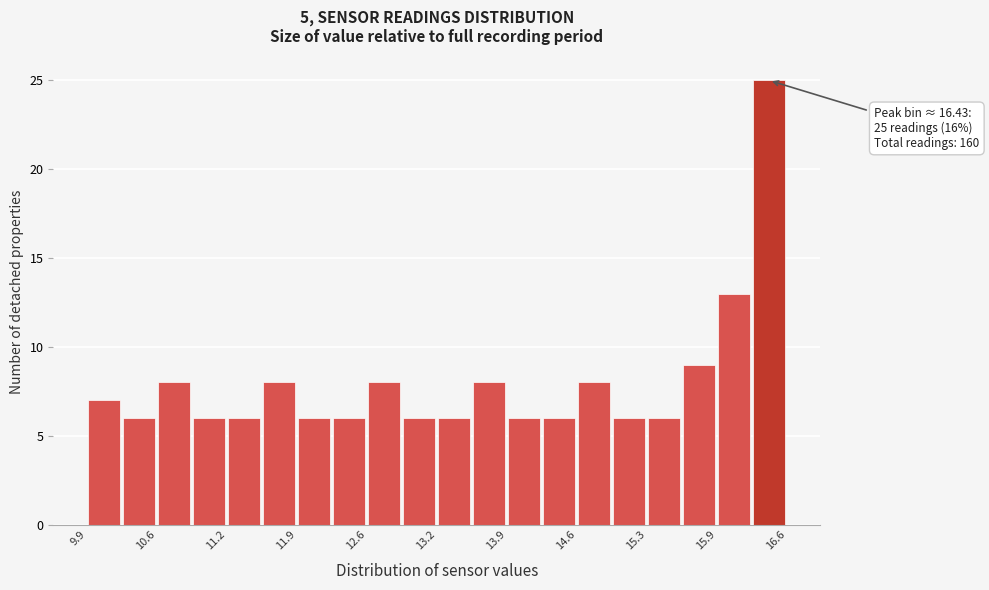

Read against the x-axis, roughly where is the centre of the tallest bar?

16.4